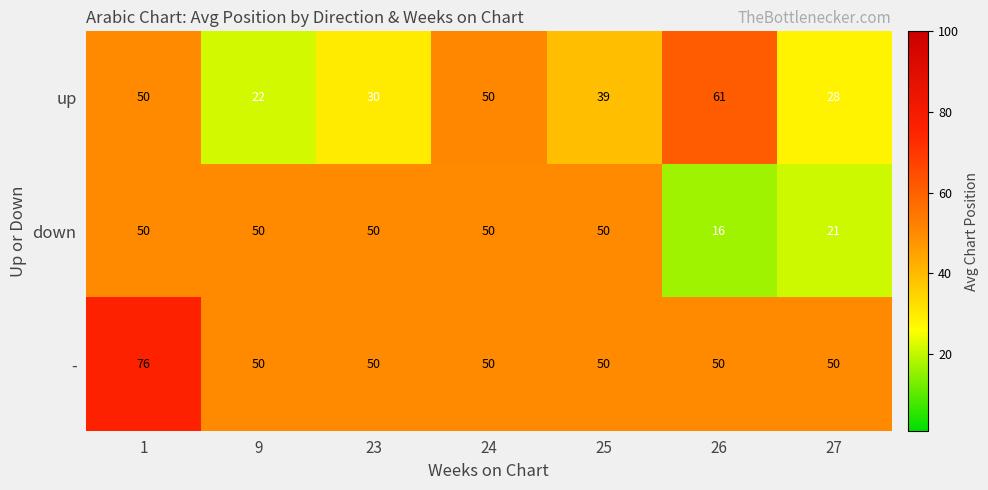

What is the difference between the second highest and minimum values in the down series?

34